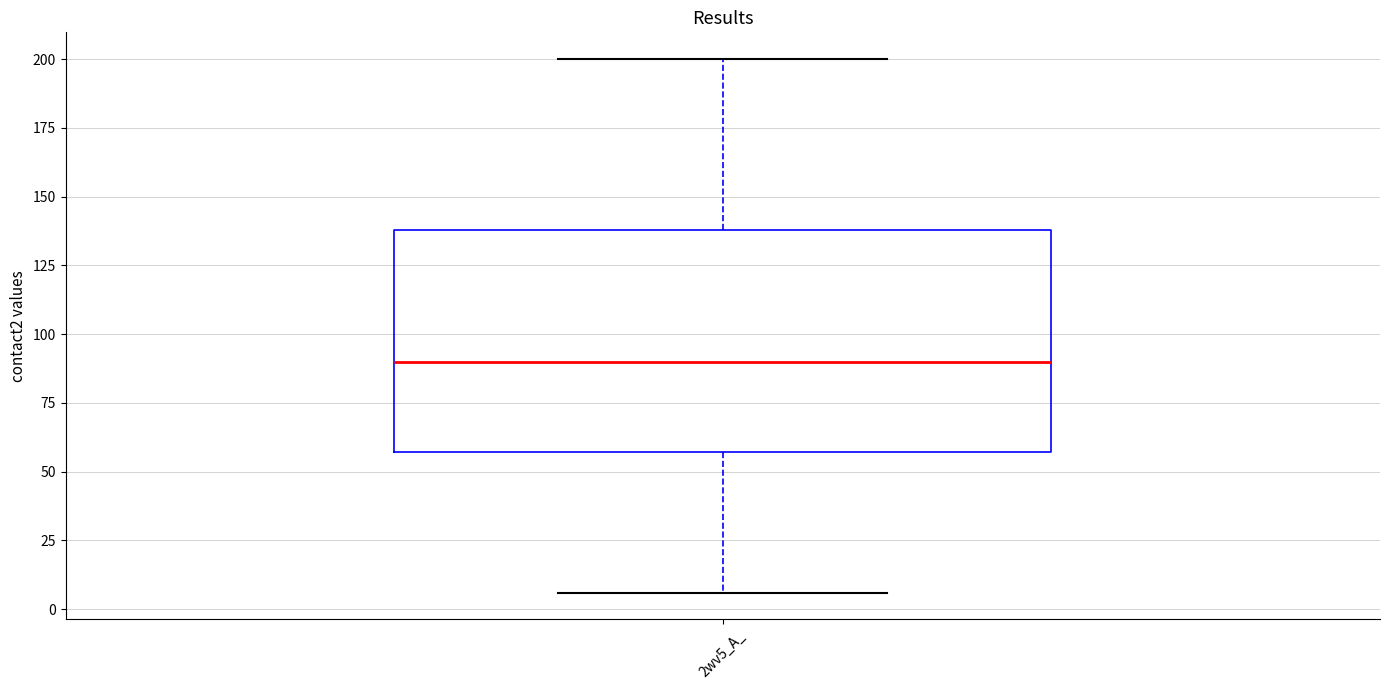

Transcribe this box plot: give where the median line is, the range the box spans, and where the two whiskers end, as read against the y-axis. The values are not printed on the chart, so give them approximately, as read against the axis.

median 90, box 55 to 140, whiskers 5 to 200